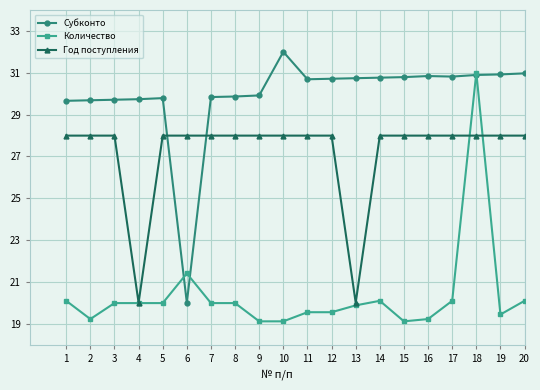

What is the difference between the highest and lowest values at 20?

10.9